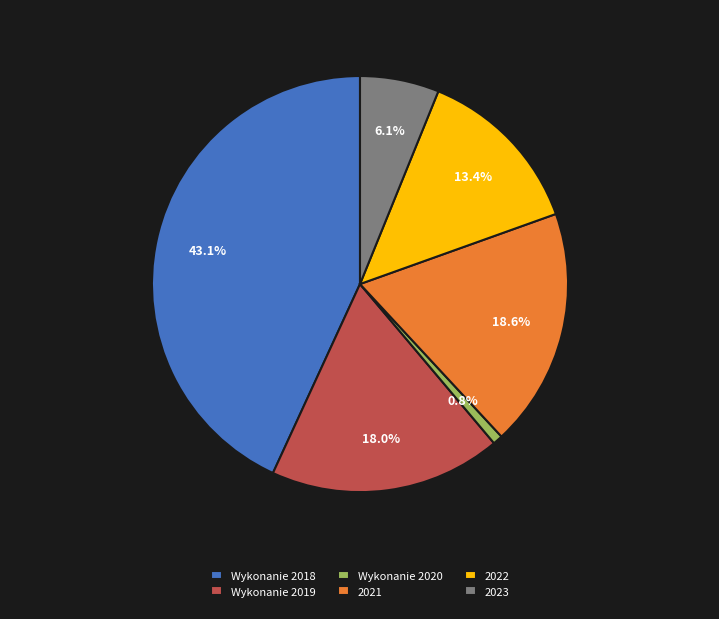

Which has a higher value, Wykonanie 2018 or 2021?

Wykonanie 2018